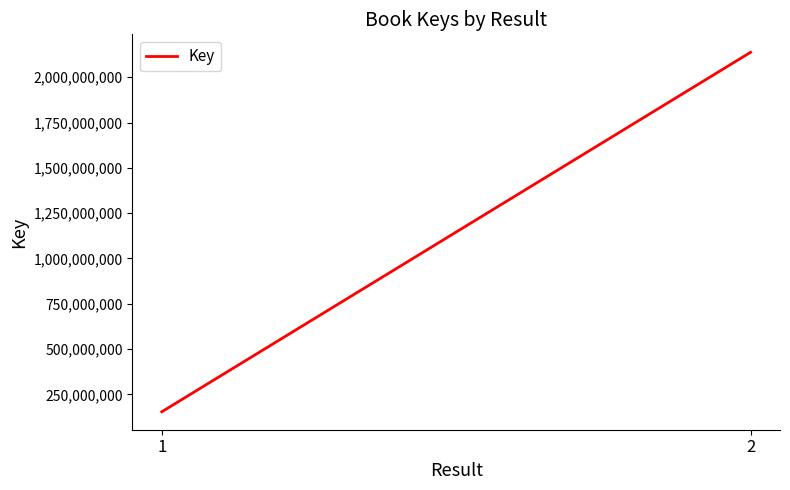

Which label corresponds to the smallest value in the chart?

1